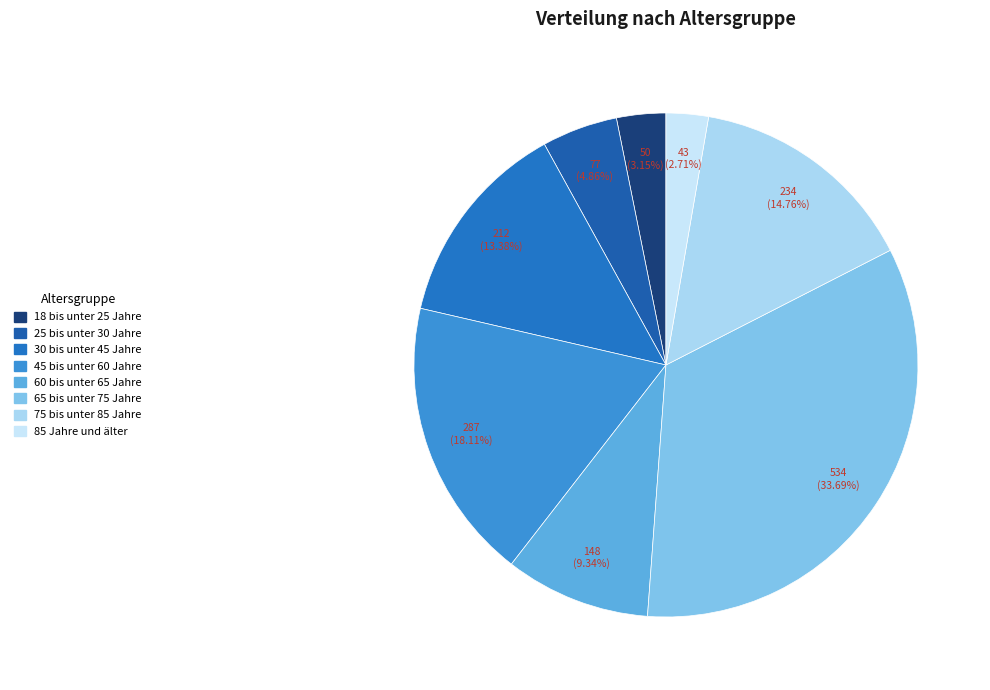

Is it true that 60 bis unter 65 Jahre is 1% of the pie?

False